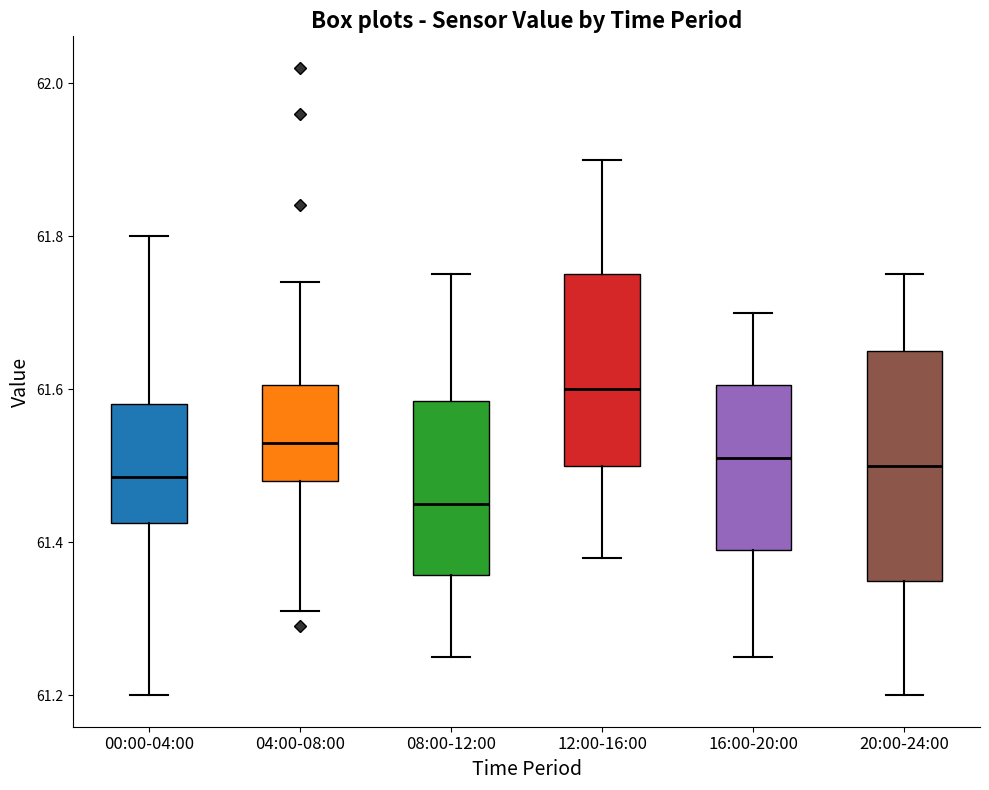

Which box has the lowest median line?

08:00-12:00